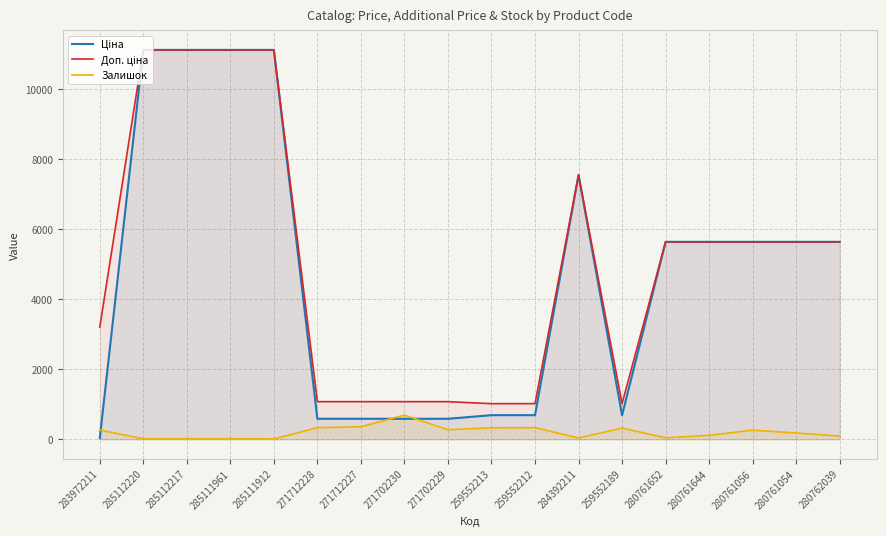

At which label does Ціна reach its minimum?

283972211